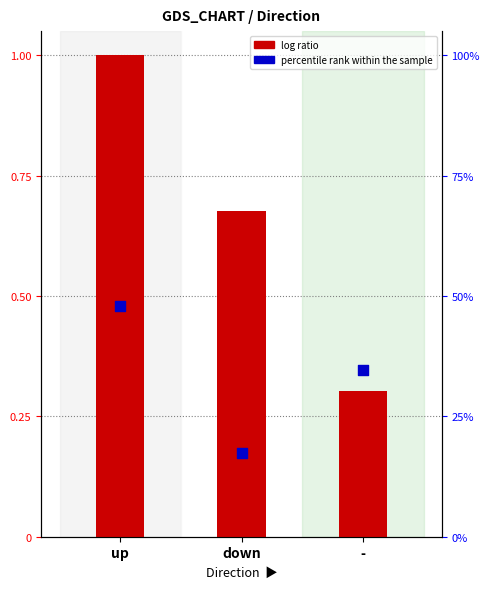

Which series contains the lowest Y value?

log ratio